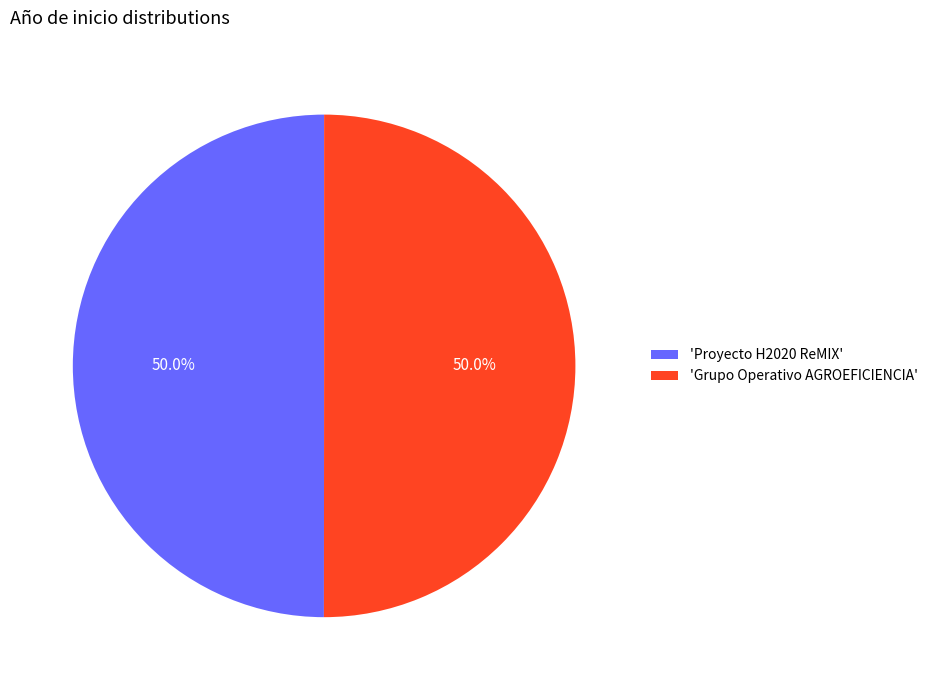

Combined, do 'Proyecto H2020 ReMIX' and 'Grupo Operativo AGROEFICIENCIA' account for over 50%?

Yes